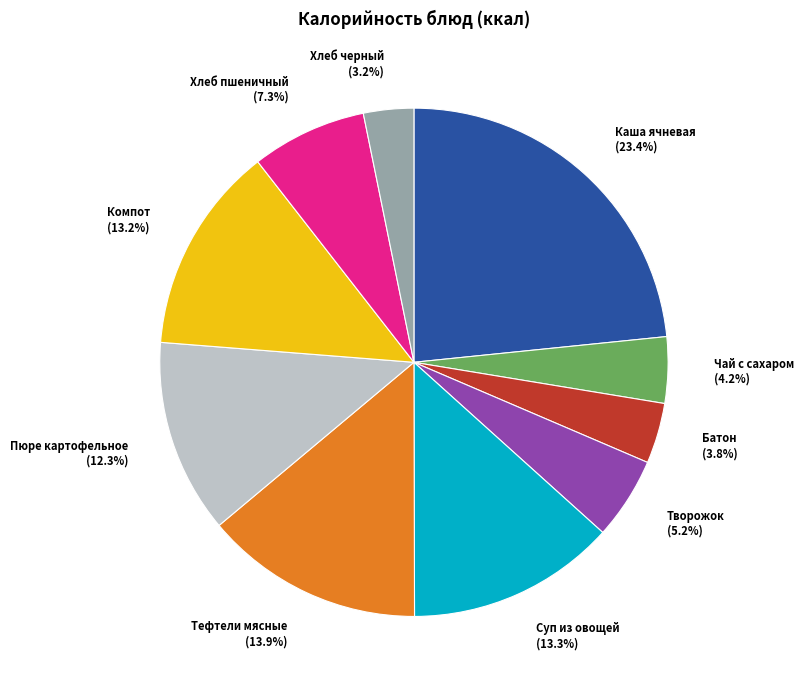

What is the smallest slice in the pie chart?

Хлеб черный